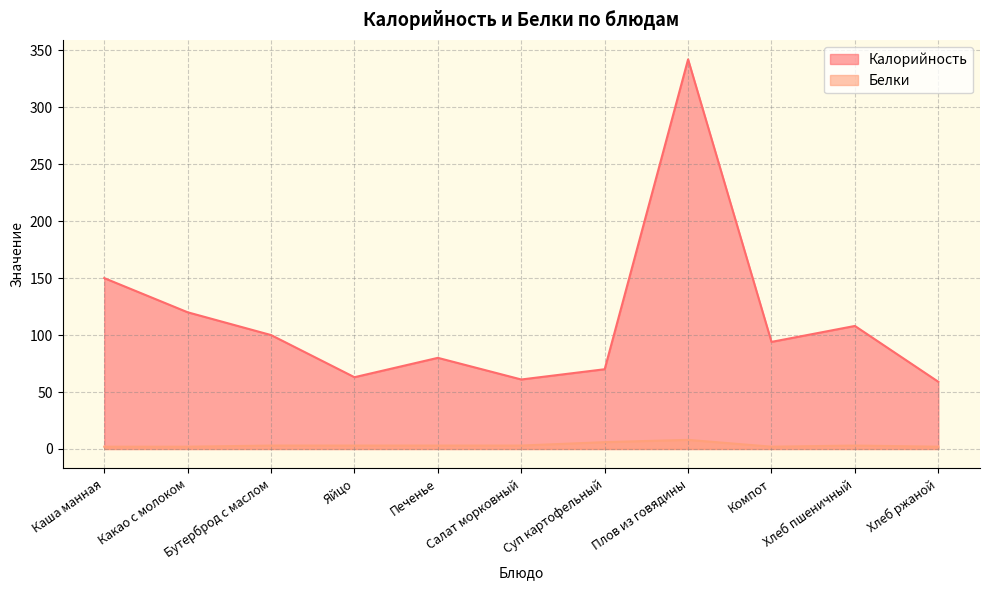

The value of Белки at Хлеб пшеничный is 5. True or false?

False